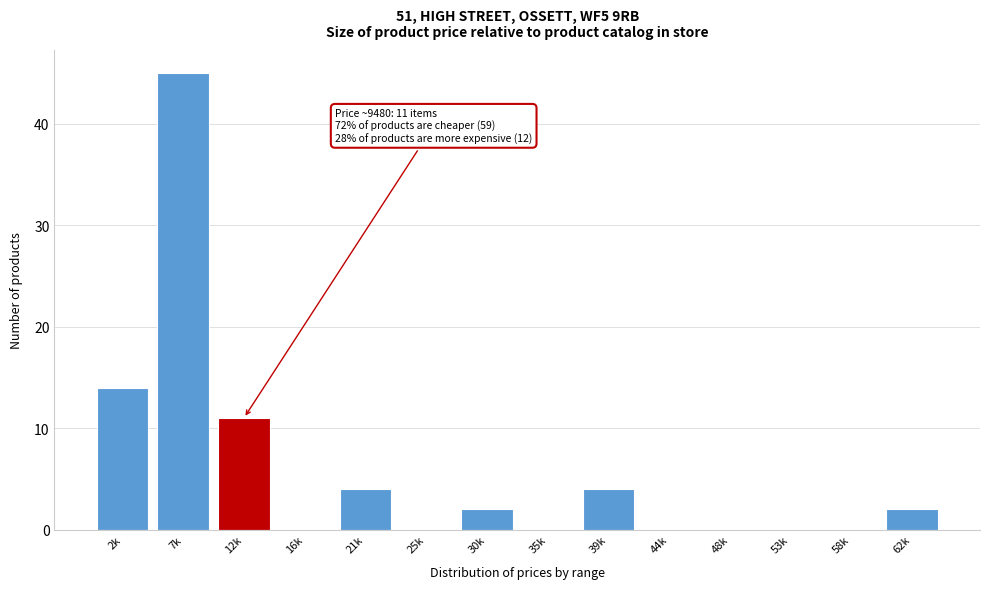

Reading left to right, what are all the values shown in this chart?

2k=14	7k=45	12k=11	16k=0	21k=4	25k=0	30k=2	35k=0	39k=4	44k=0	48k=0	53k=0	58k=0	62k=2